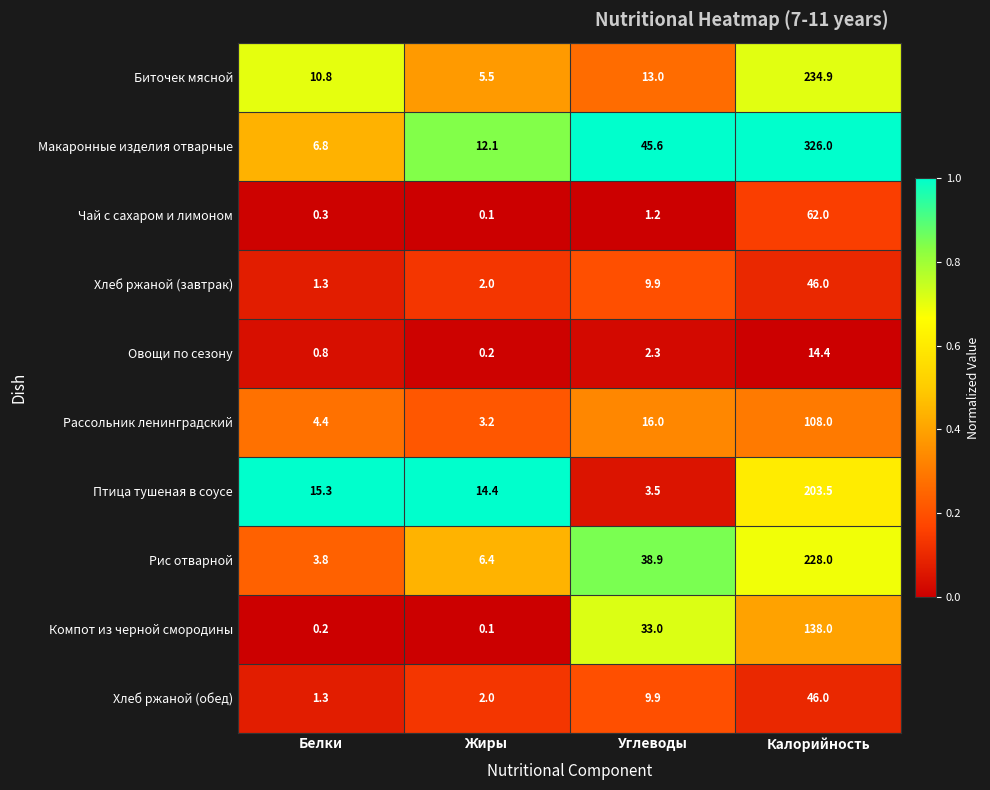

Which series has the largest total across all categories?

Макаронные изделия отварные